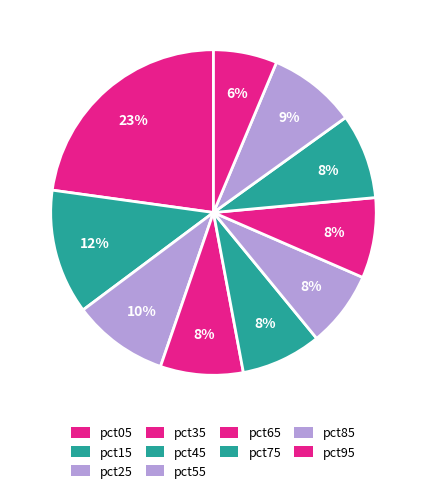

What percentage is the pct95 slice, to the nearest percent?

6%